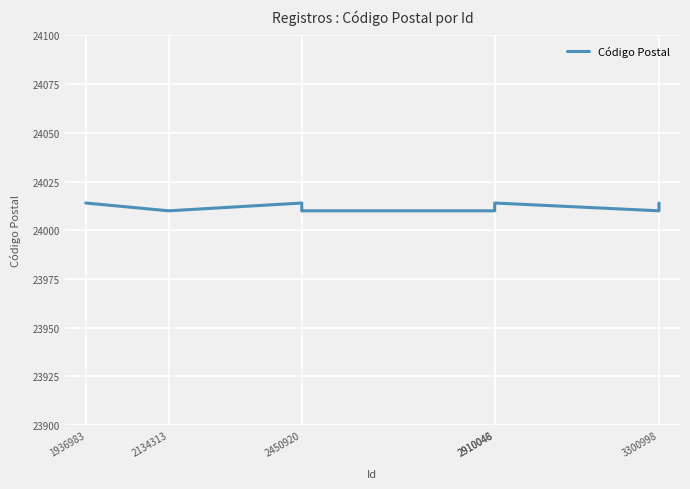

What is the greatest value displayed?

24014